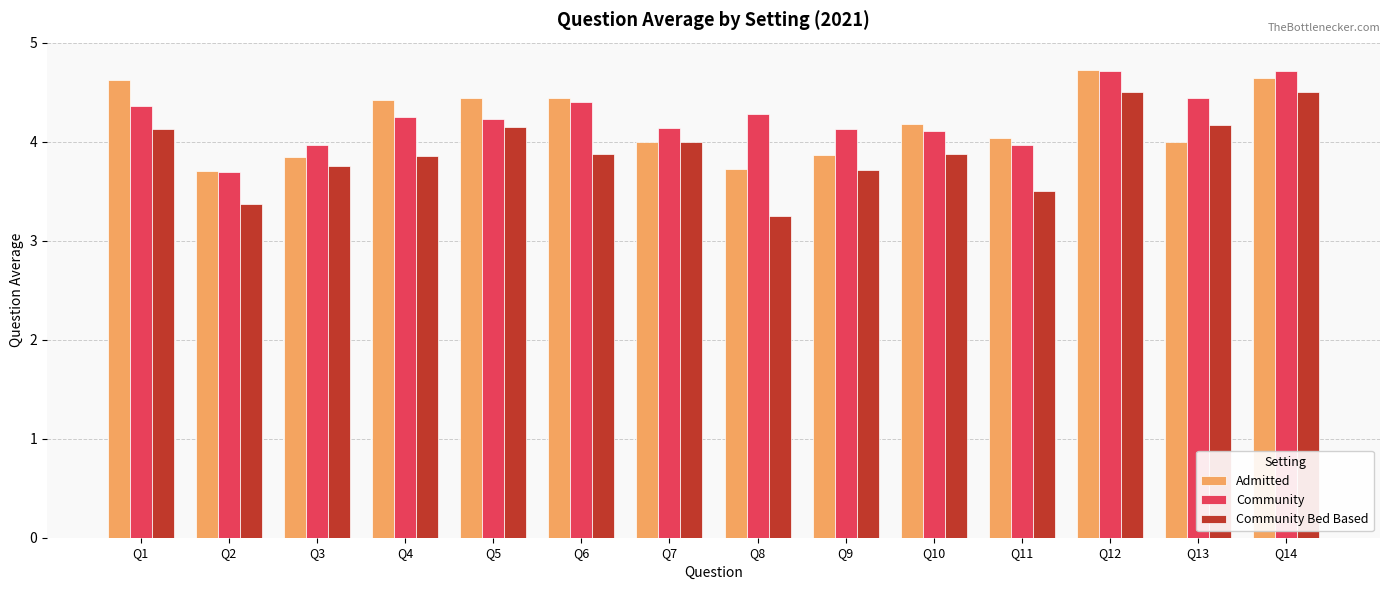

What is the value of the Community Bed Based bar at the 4th from the left?

3.9